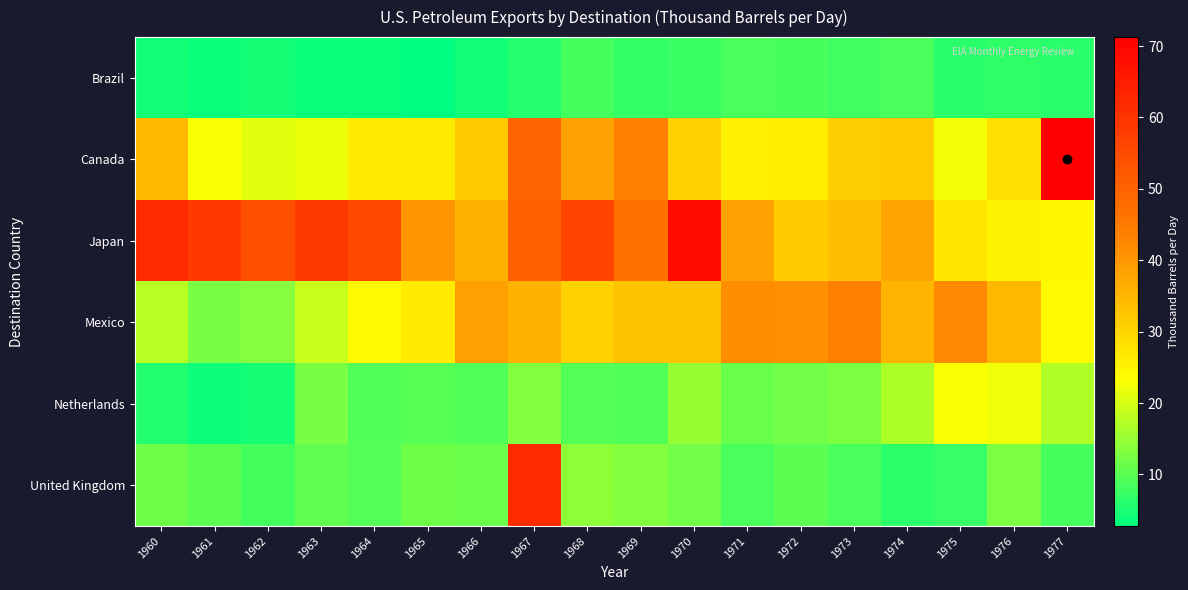

Reading right to left, list all the values displayed in this chart.

Brazil: 1977=6.2	1976=6.7	1975=6.1	1974=8.8	1973=8.1	1972=8.6	1971=8.7	1970=7.4	1969=6.9	1968=8.1	1967=5.8	1966=4.2	1965=2.8	1964=3.8	1963=3.7	1962=4.5	1961=3.7	1960=4.2
Canada: 1977=71.3	1976=28.2	1975=22.4	1974=31.8	1973=31.3	1972=26.2	1971=25.9	1970=30.6	1969=44.0	1968=38.6	1967=49.9	1966=32.1	1965=26.4	1964=26.8	1963=21.9	1962=21.1	1961=23.0	1960=34.5
Japan: 1977=24.5	1976=25.5	1975=27.4	1974=37.8	1973=33.7	1972=31.9	1971=38.6	1970=68.7	1969=46.8	1968=56.3	1967=50.9	1966=35.9	1965=40.5	1964=55.7	1963=58.5	1962=53.9	1961=58.8	1960=62.0
Mexico: 1977=24.4	1976=34.6	1975=42.3	1974=35.3	1973=43.8	1972=41.1	1971=41.6	1970=33.3	1969=33.1	1968=30.7	1967=35.7	1966=38.8	1965=26.8	1964=24.4	1963=18.9	1962=13.6	1961=12.5	1960=17.6
Netherlands: 1977=17.0	1976=22.2	1975=22.9	1974=16.8	1973=12.8	1972=11.9	1971=11.3	1970=14.9	1969=9.4	1968=9.6	1967=13.3	1966=9.3	1965=9.8	1964=9.2	1963=12.7	1962=4.6	1961=4.1	1960=5.6
United Kingdom: 1977=8.6	1976=12.8	1975=7.2	1974=6.3	1973=8.9	1972=10.1	1971=8.7	1970=11.9	1969=13.3	1968=14.2	1967=61.7	1966=11.5	1965=11.7	1964=9.6	1963=10.6	1962=8.3	1961=10.2	1960=11.7